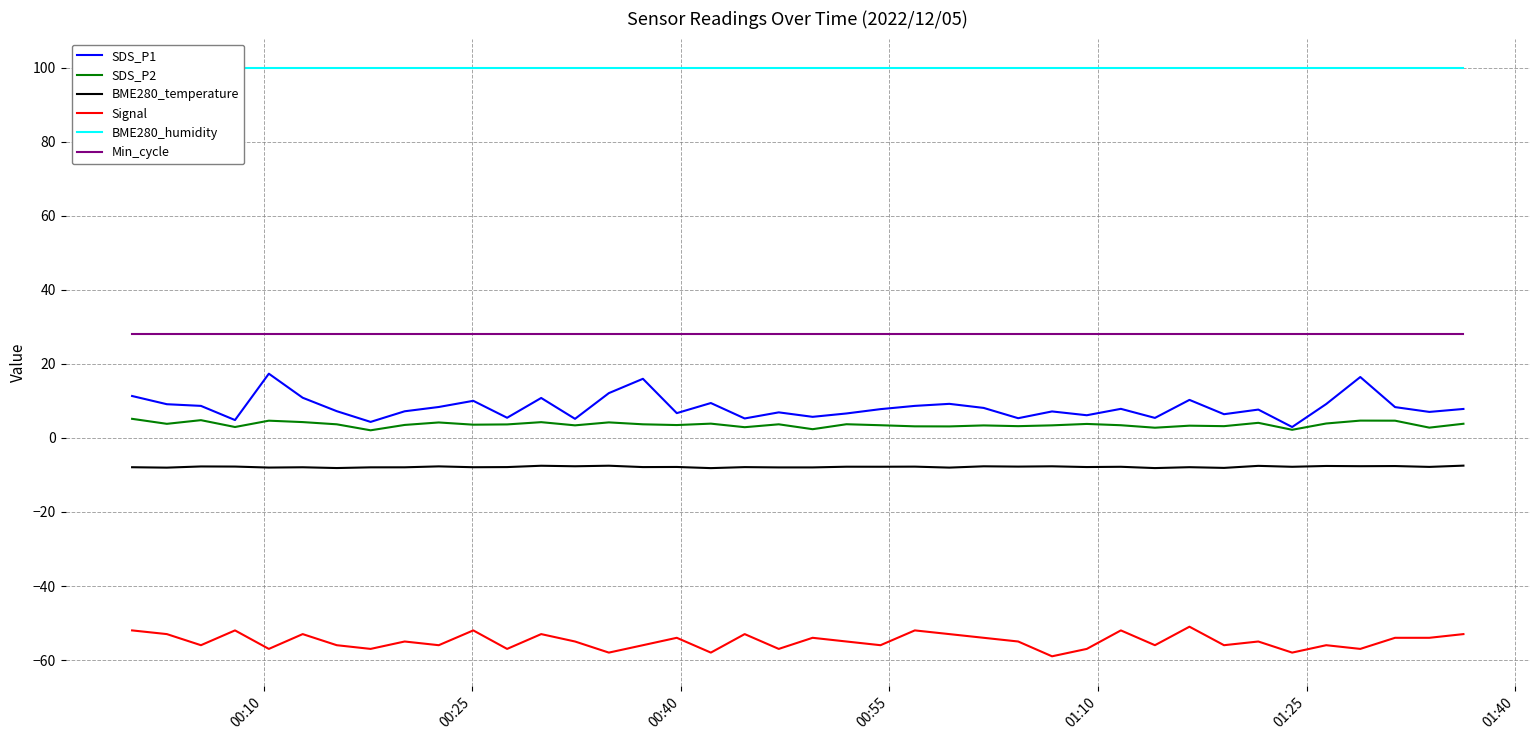

True or false: Min_cycle and BME280_temperature intersect in this chart.

False